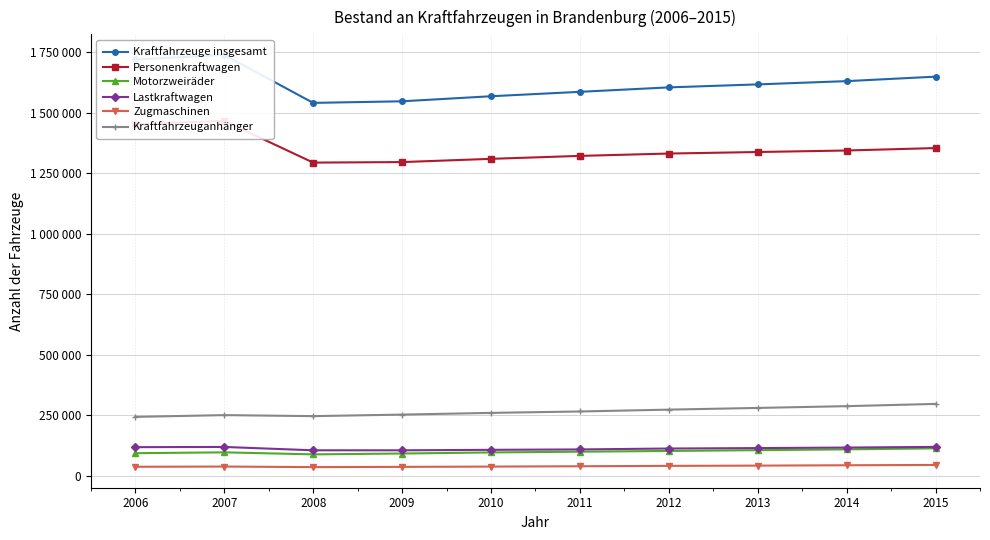

Rank the series at 2007 from lowest to highest value.

Zugmaschinen, Motorzweiräder, Lastkraftwagen, Kraftfahrzeuganhänger, Personenkraftwagen, Kraftfahrzeuge insgesamt